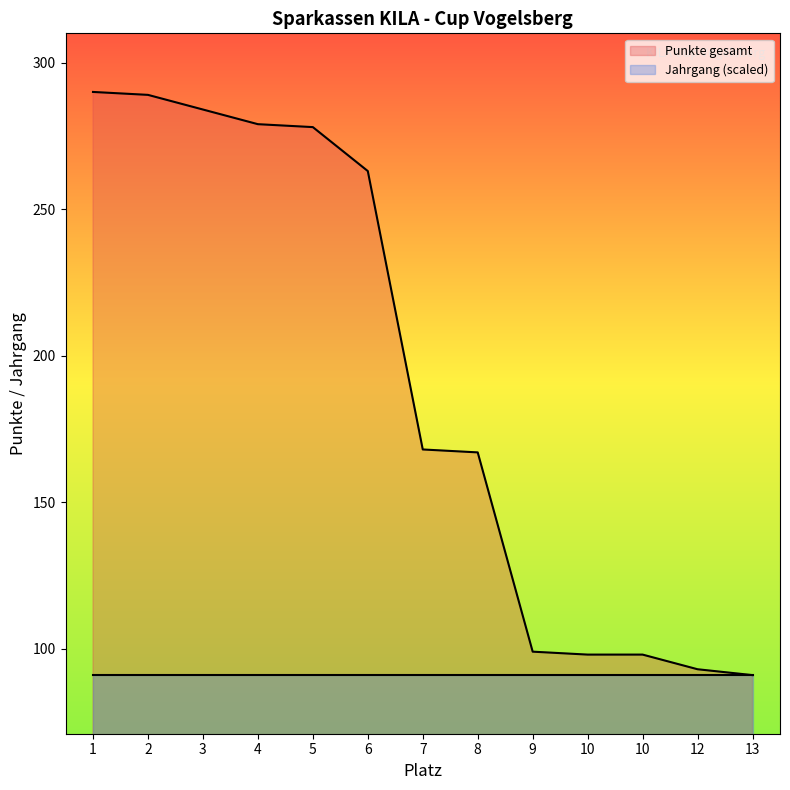

List the labels in order of value, largest first.

1, 2, 3, 4, 5, 6, 7, 8, 9, 10, 10, 12, 13